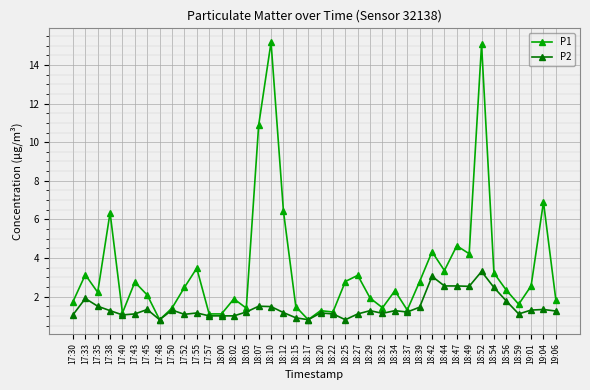

Rank the series by their maximum value, from highest to lowest.

P1, P2